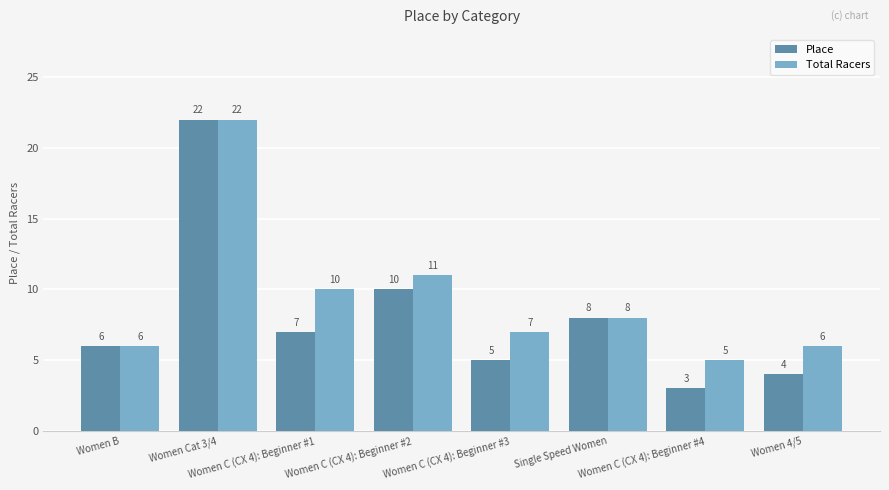

Reading left to right, list all the values displayed in this chart.

Place: 6	22	7	10	5	8	3	4
Total Racers: 6	22	10	11	7	8	5	6